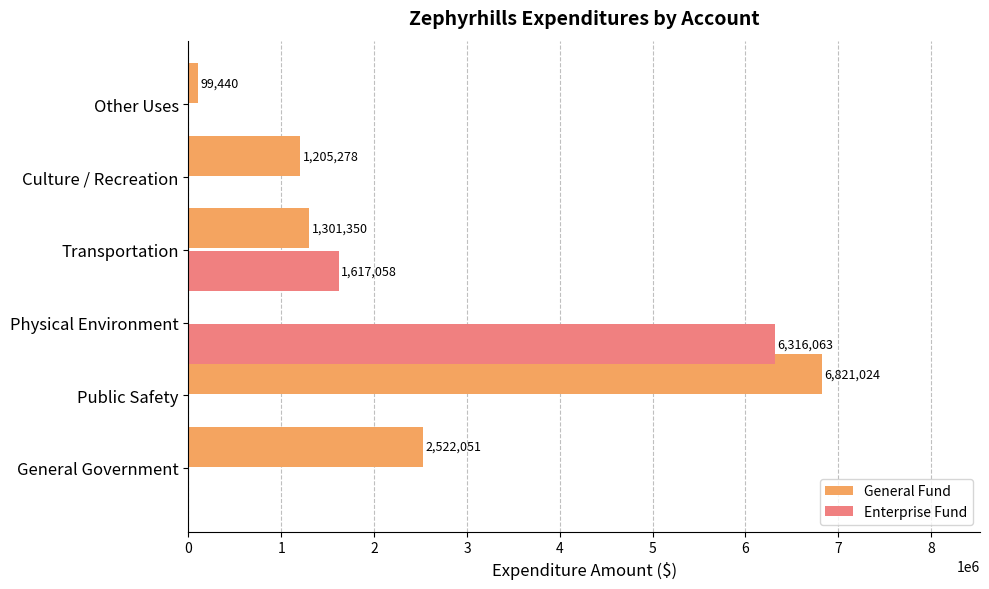

Where is Enterprise Fund nearest to the value 3158031?

Transportation